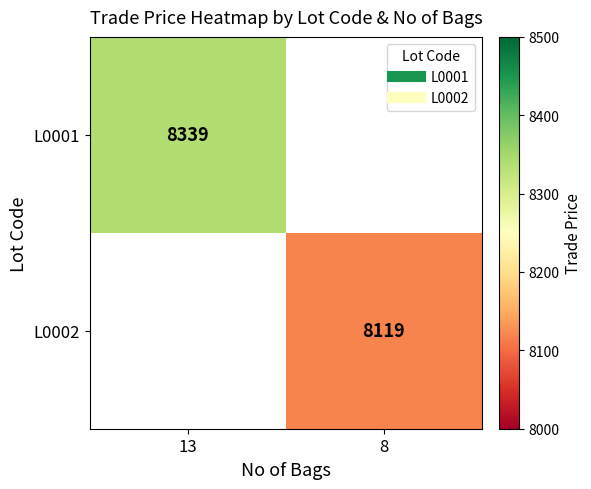

Rank the series by their maximum value, from highest to lowest.

L0001, L0002